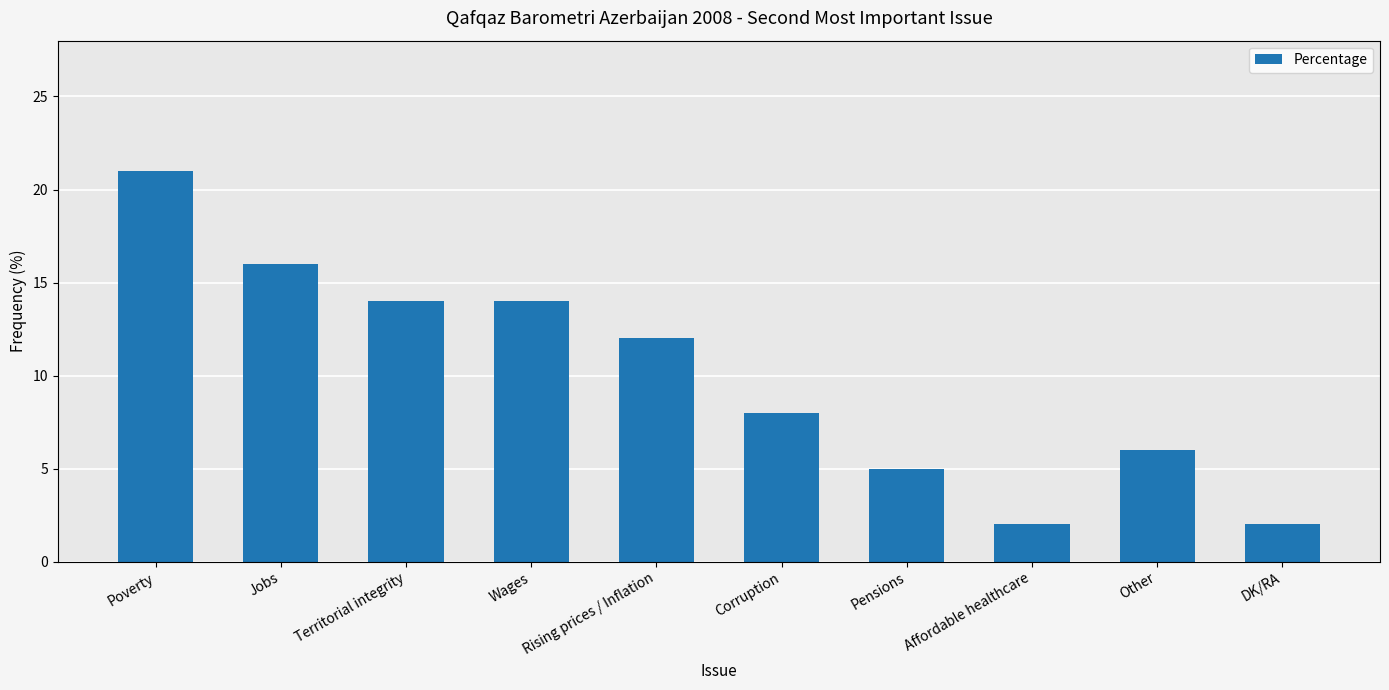

Approximately how many times larger is the value at Territorial integrity compared to Pensions?

2.8